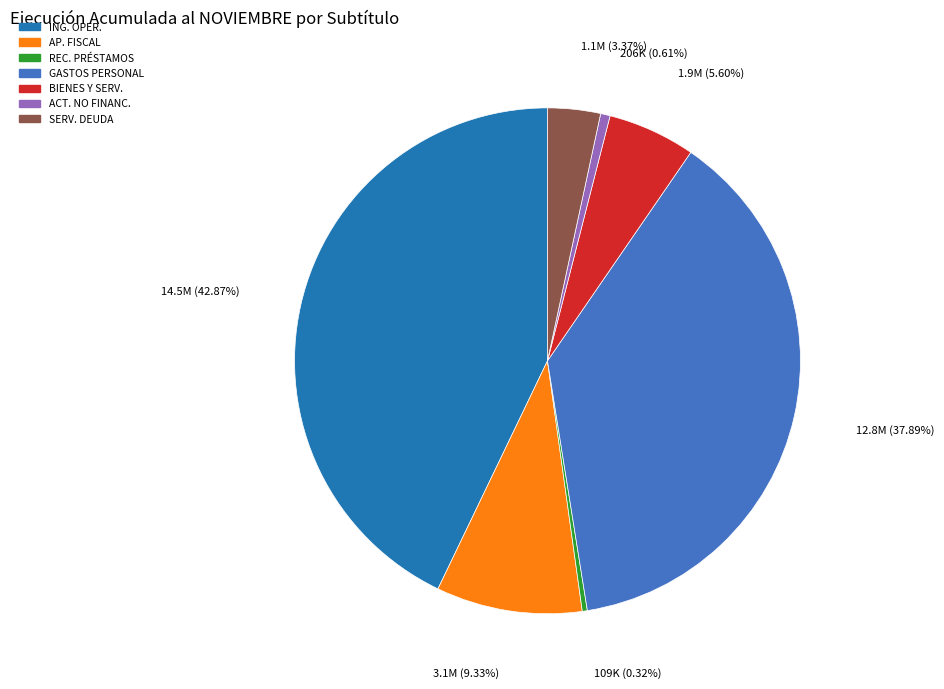

What is the ratio of the value at ING. OPER. to the value at GASTOS PERSONAL?

1.1